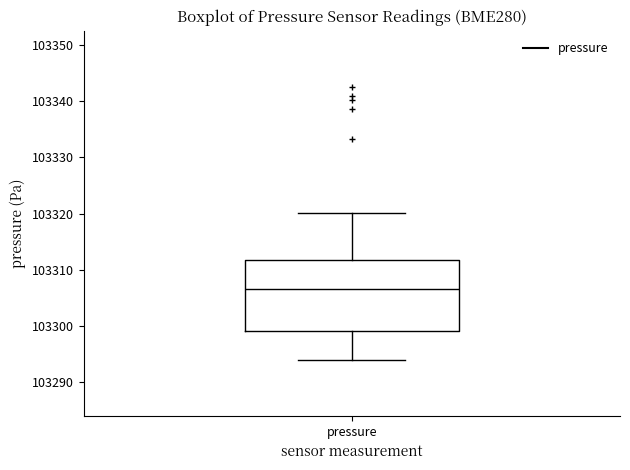

Read this box plot against the y-axis: the position of the median line, the range covered by the box, and the ends of both whiskers. The values are not printed on the chart, so give them approximately, as read against the axis.

median 103307, box 103299 to 103312, whiskers 103294 to 103320